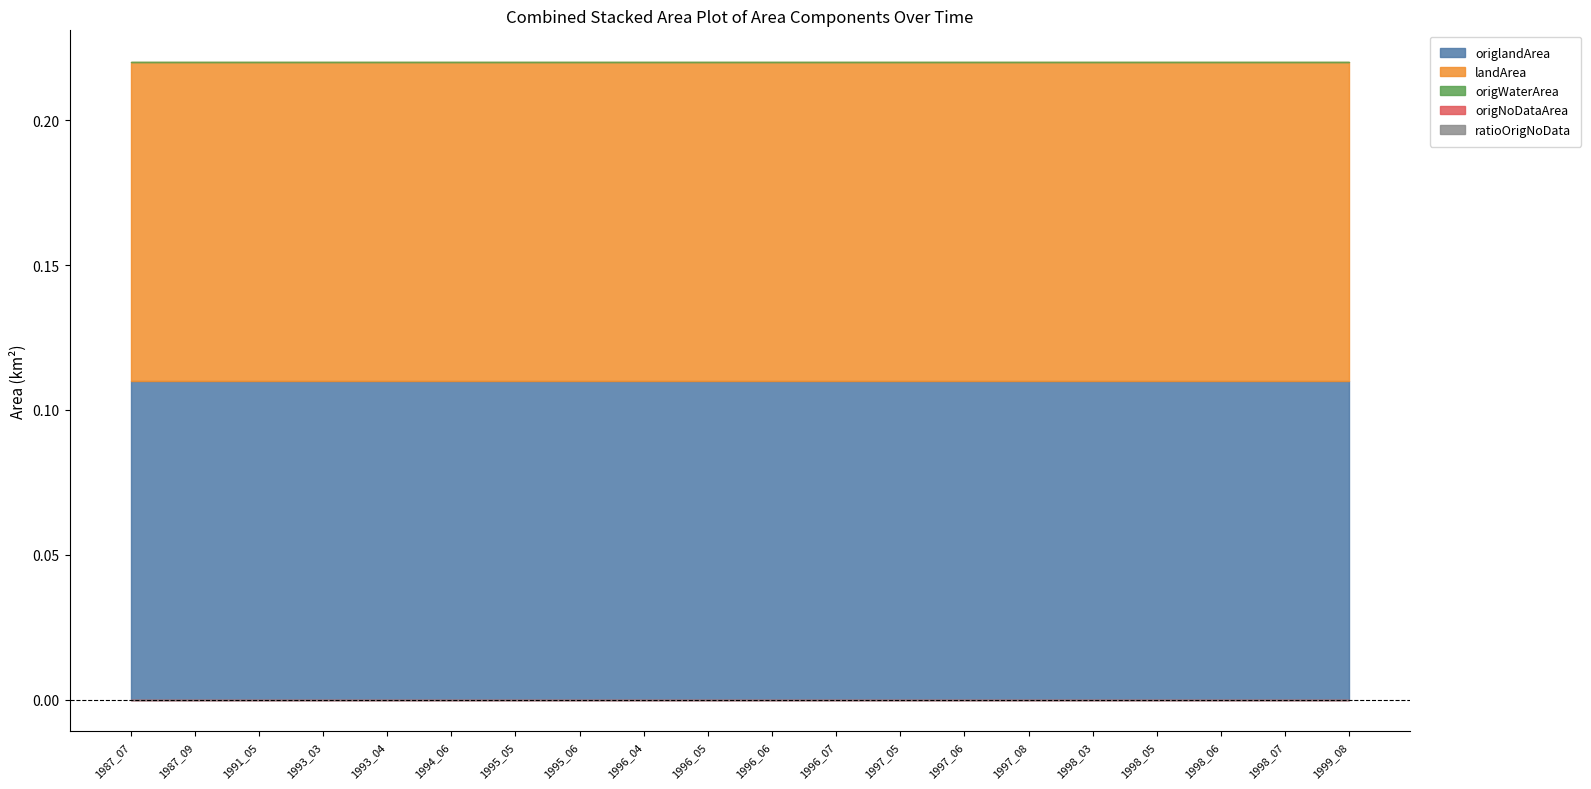

Which category has the highest value in the landArea series?

1987_07